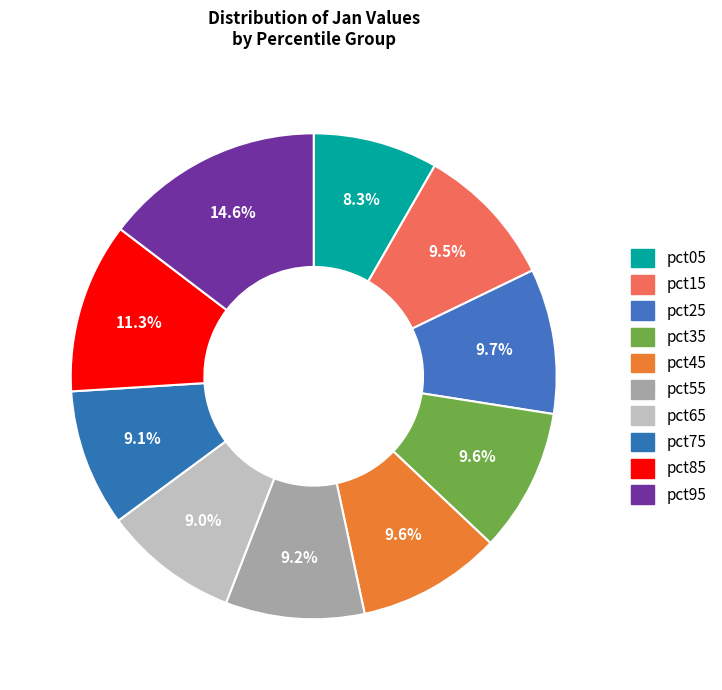

How many slices are in this pie chart?

10